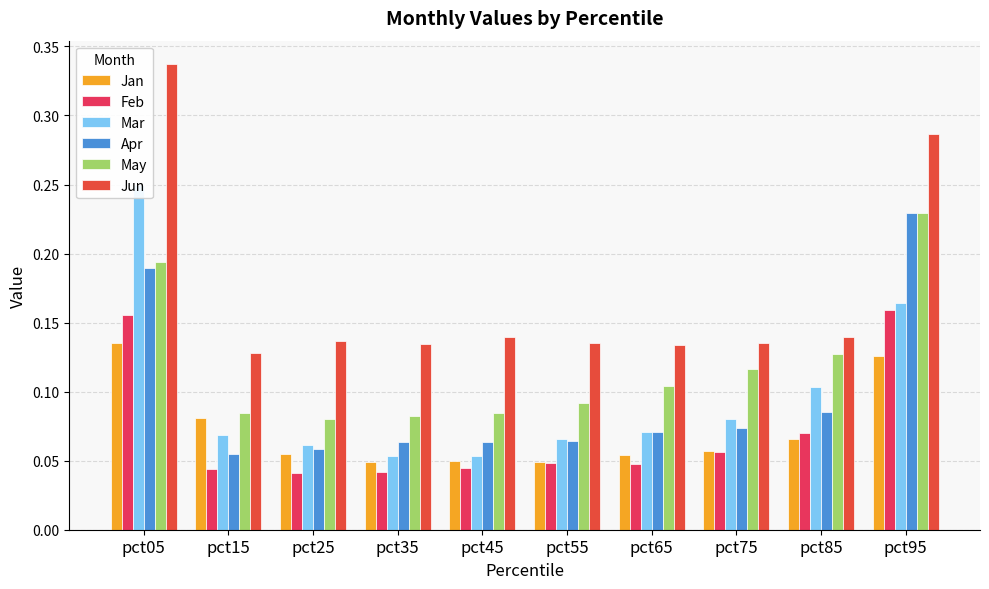

What is the minimum value for May?

0.1